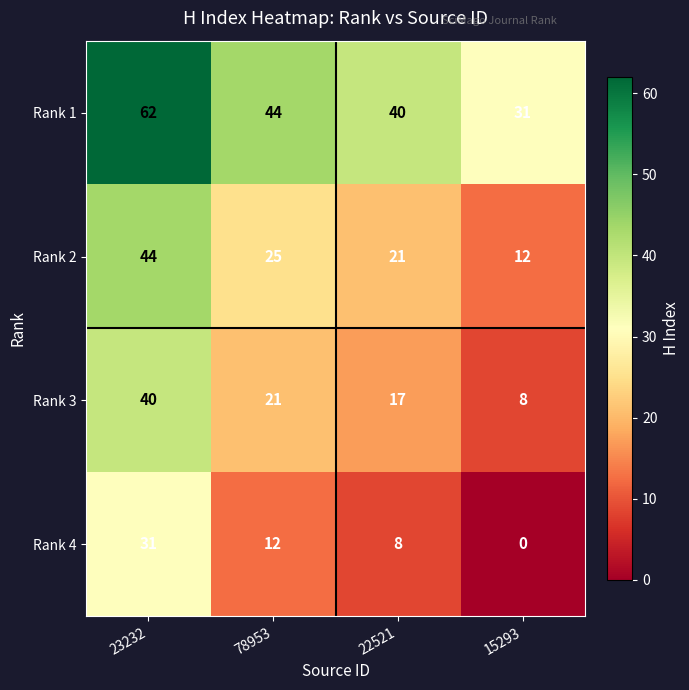

Which series has the largest total across all categories?

Rank 1